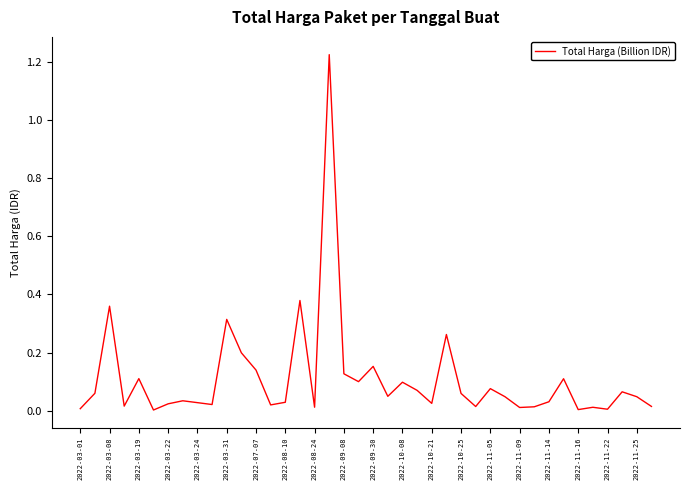

How many lines are shown in the chart?

1